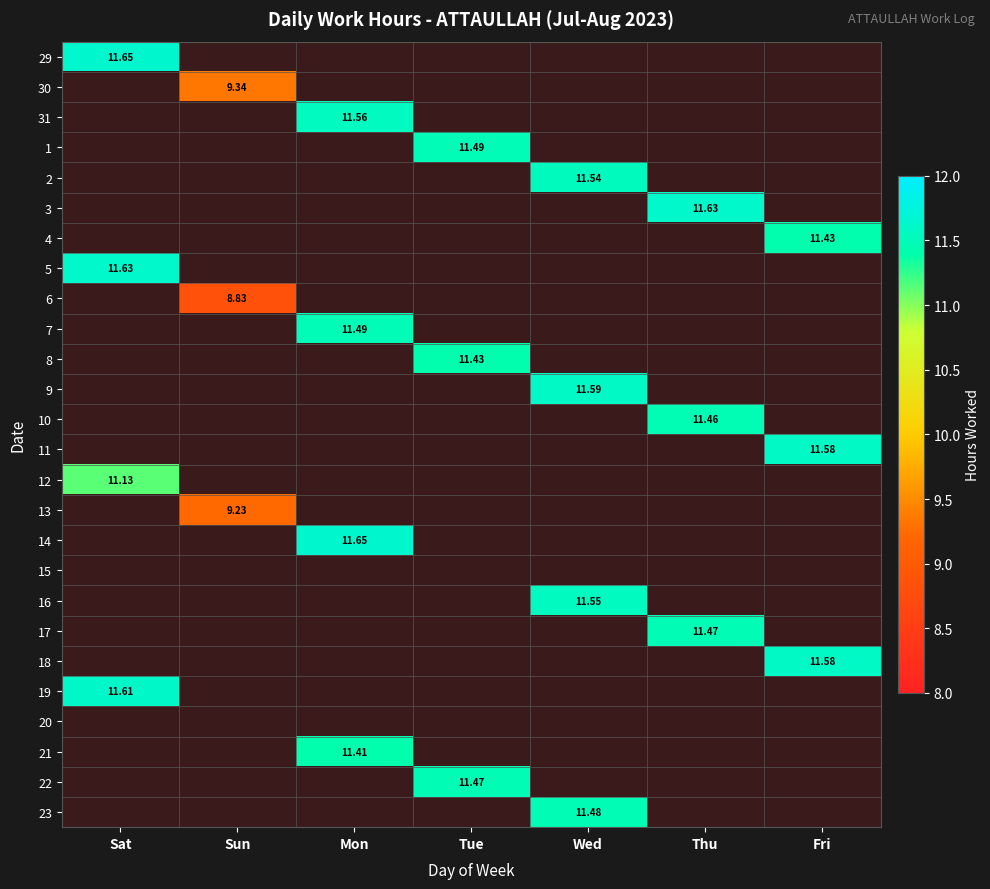

How many series are shown in this chart?

26